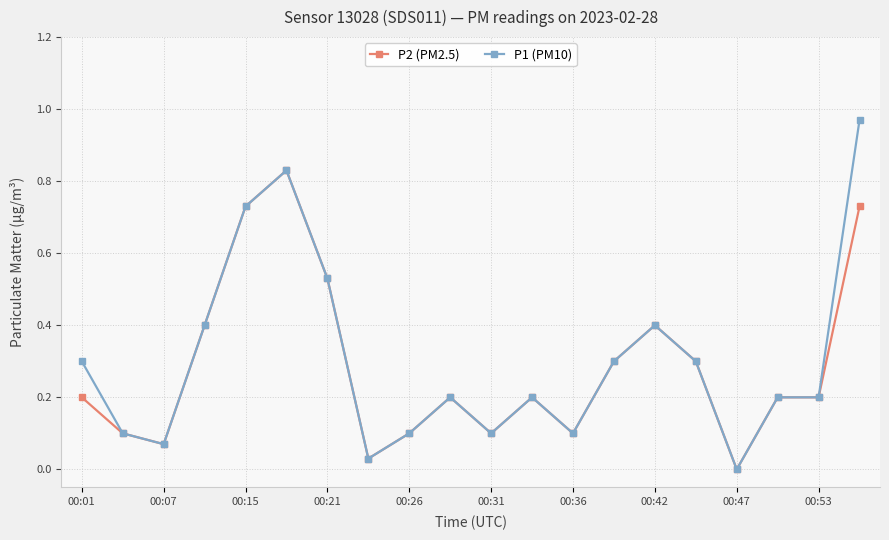

List the series in order of their peak value, highest first.

P1 (PM10), P2 (PM2.5)